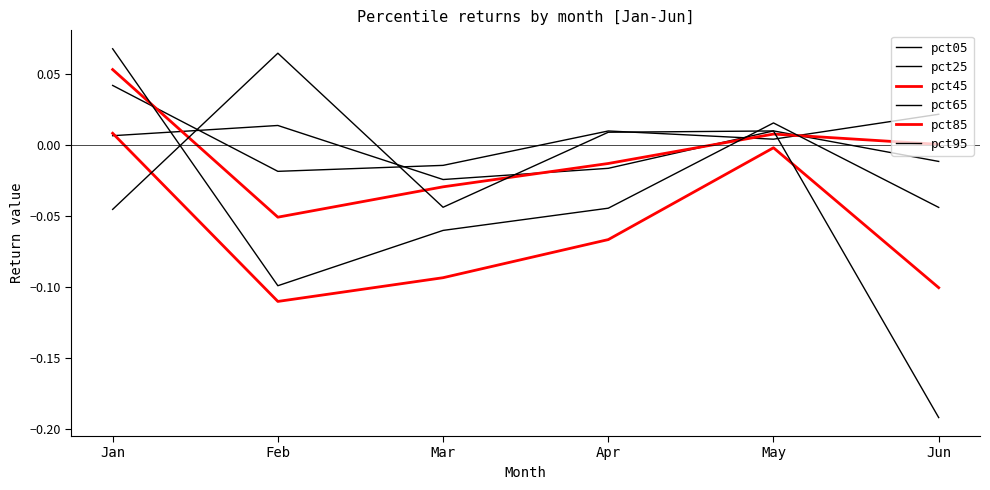

Which series has the largest range (max minus min)?

pct95